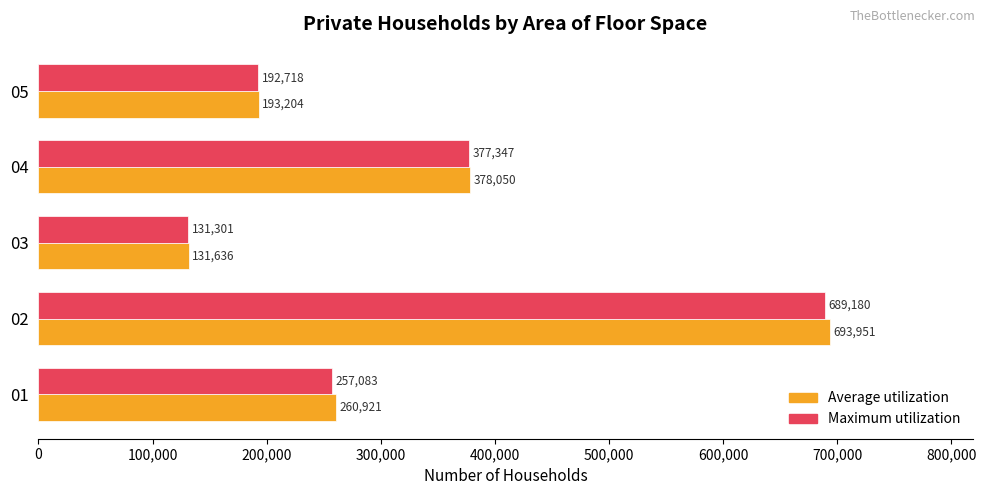

Which series has the largest total across all categories?

Average utilization